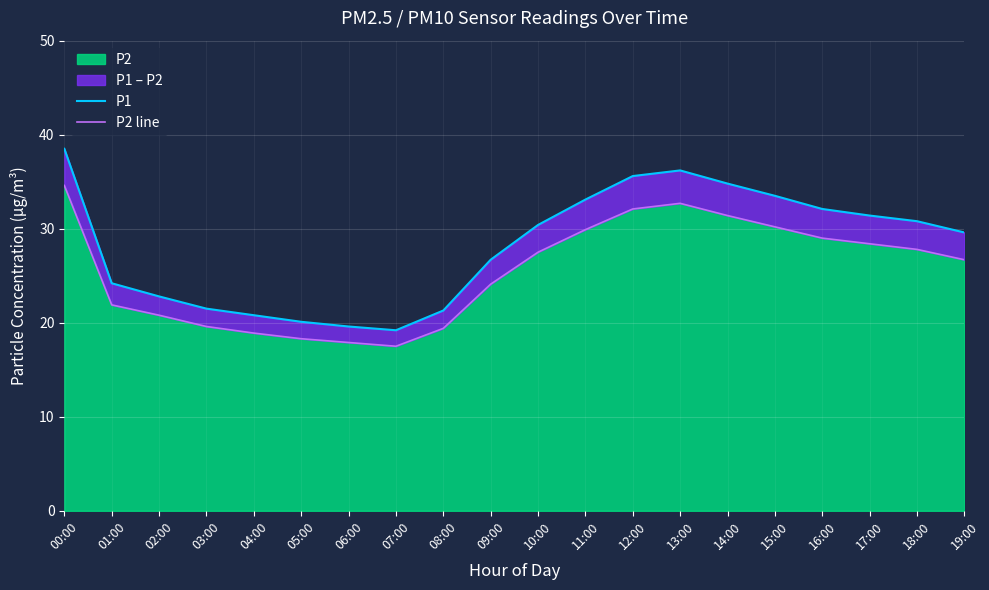

What is the spread (max minus min) of values at 11:00?

3.2